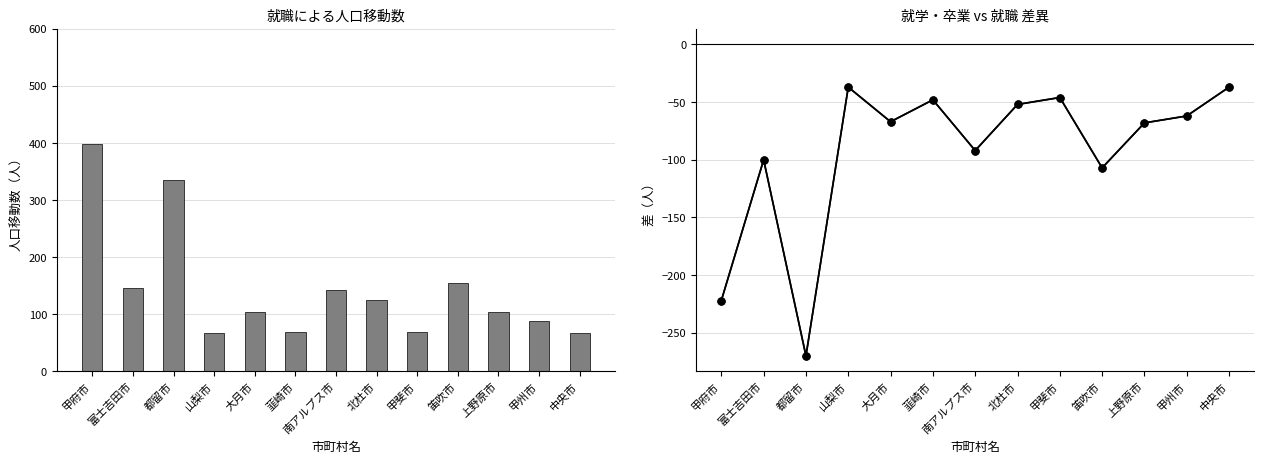

What position from the right is 韮崎市?

8